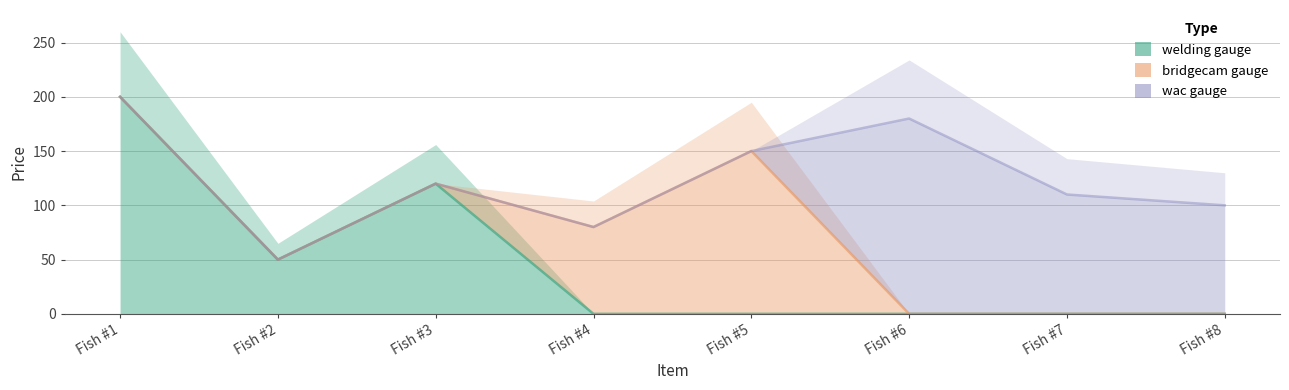

Where do bridgecam gauge and wac gauge first cross each other?

Fish #5 and Fish #6